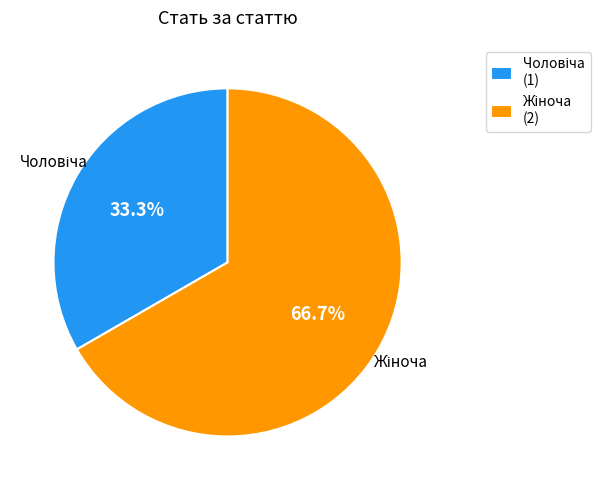

Is there any slice that represents more than half of the pie?

Yes